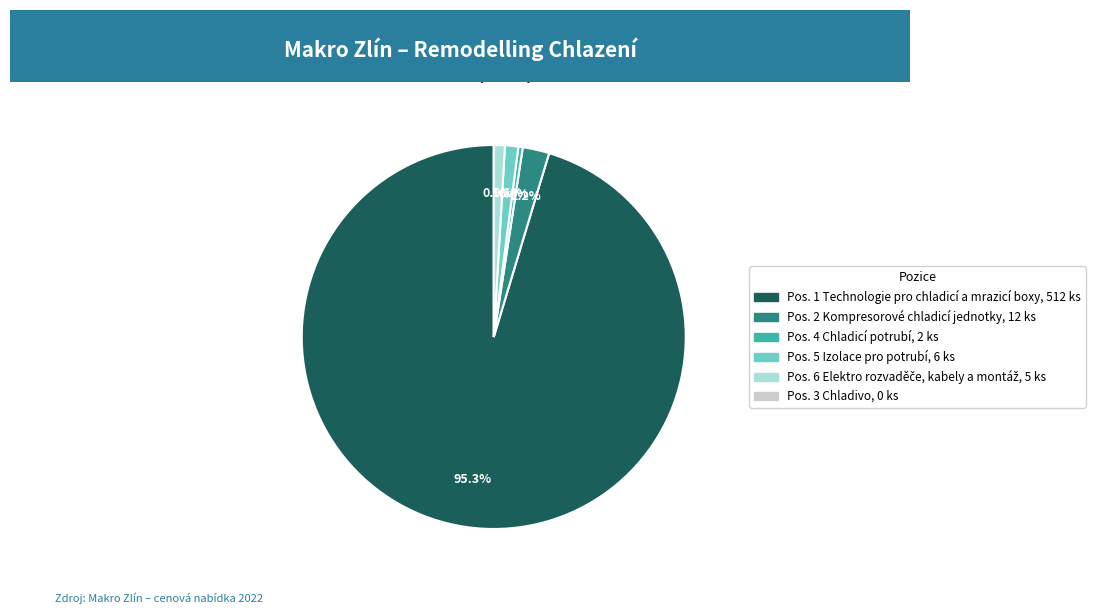

Count the number of slices in the pie.

5